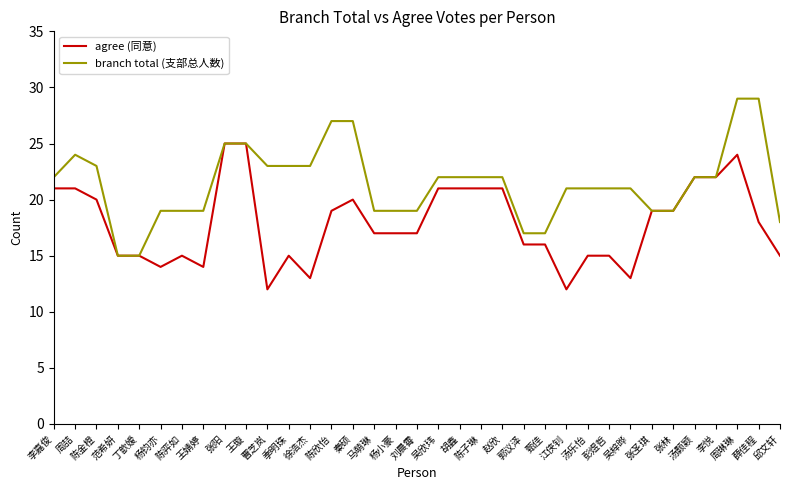

Read the agree (同意) value at 曹芝岚, to the nearest 10.

10